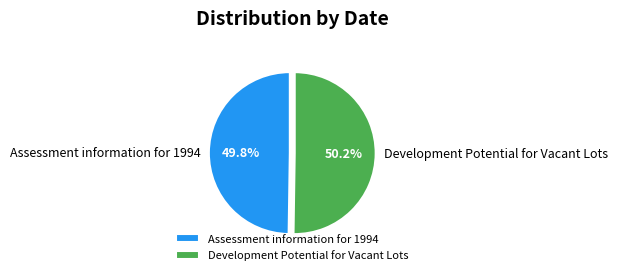

What percentage is NOT represented by Development Potential for Vacant Lots?

49.8%